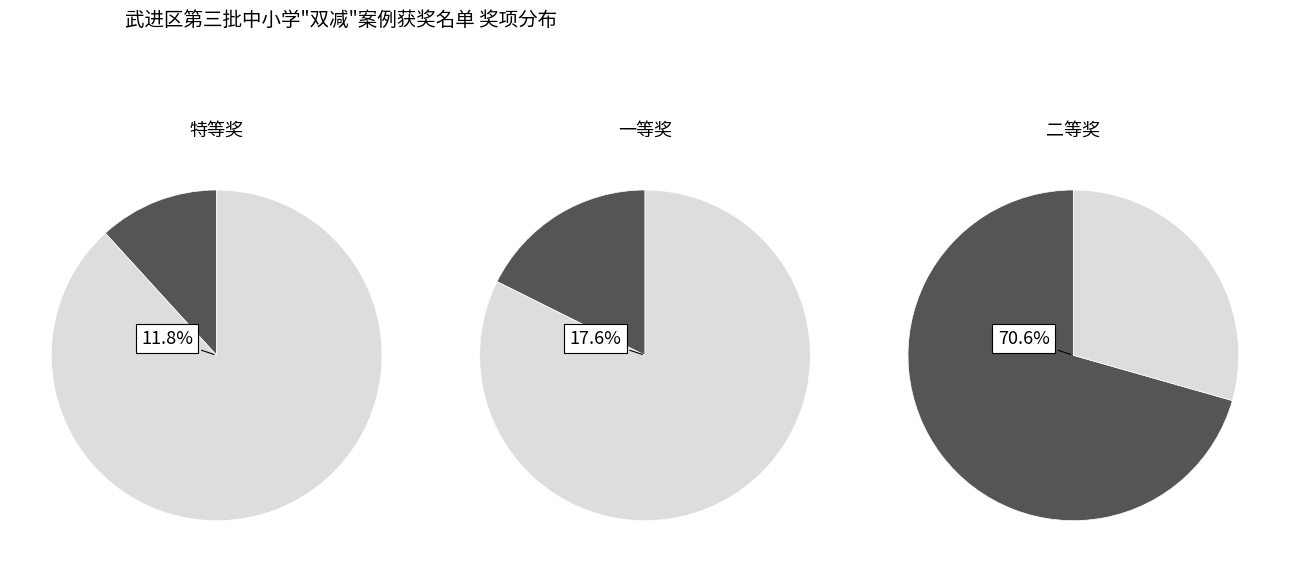

Do 特等奖 and 二等奖 together represent more than half of the pie?

Yes